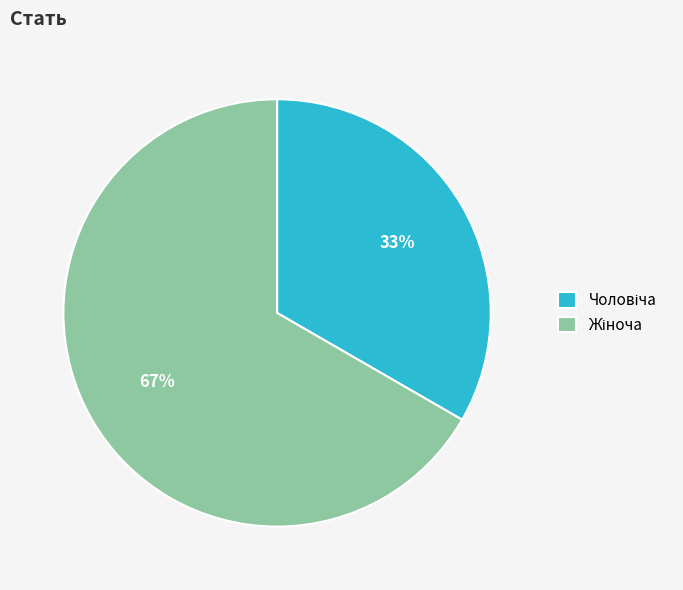

Is there any slice that represents more than half of the pie?

Yes